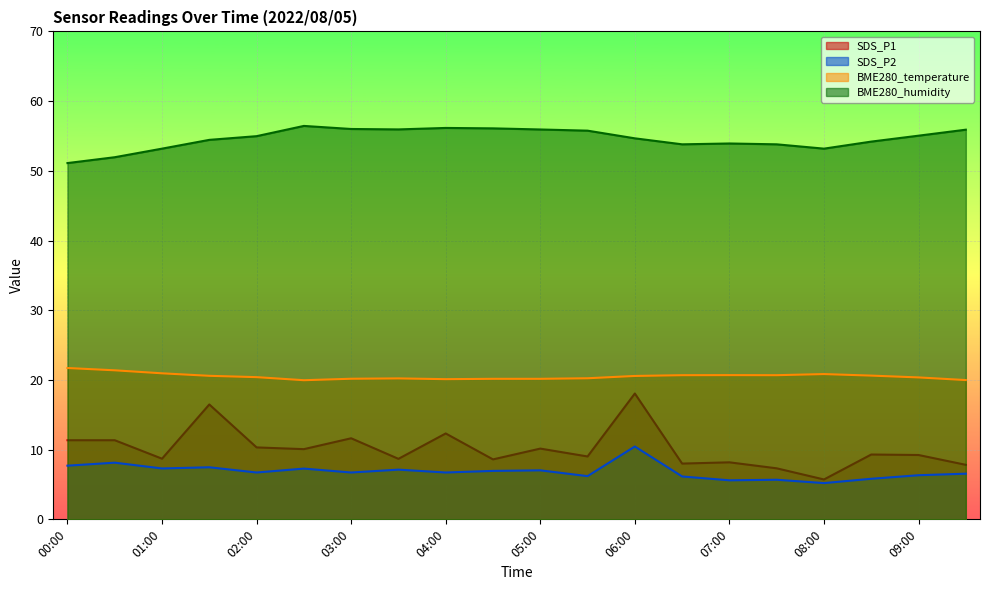

Rank the categories by SDS_P1 value from lowest to highest.

08:00, 07:30, 09:30, 06:30, 07:00, 04:30, 03:30, 01:00, 05:30, 09:00, 08:30, 02:30, 05:00, 02:00, 00:00, 00:30, 03:00, 04:00, 01:30, 06:00